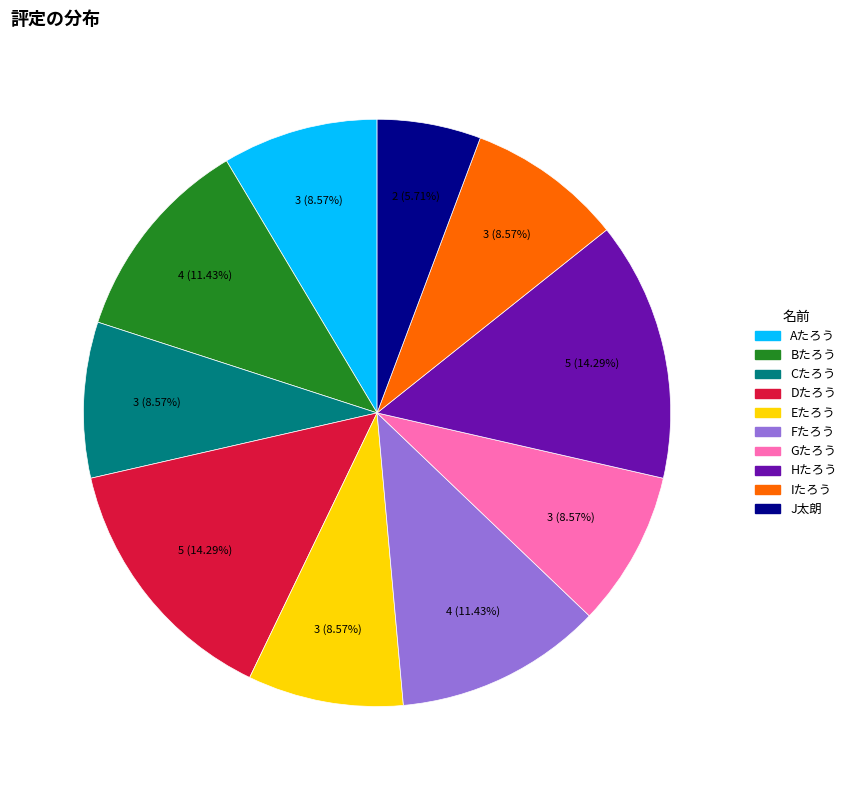

To the nearest percent, what is the difference between the Aたろう and Bたろう slice percentages?

3%